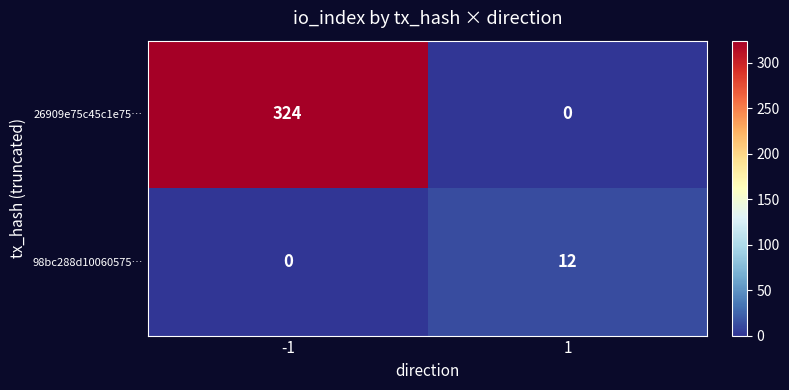

Which series has the largest total across all categories?

26909e75c45c1e75…